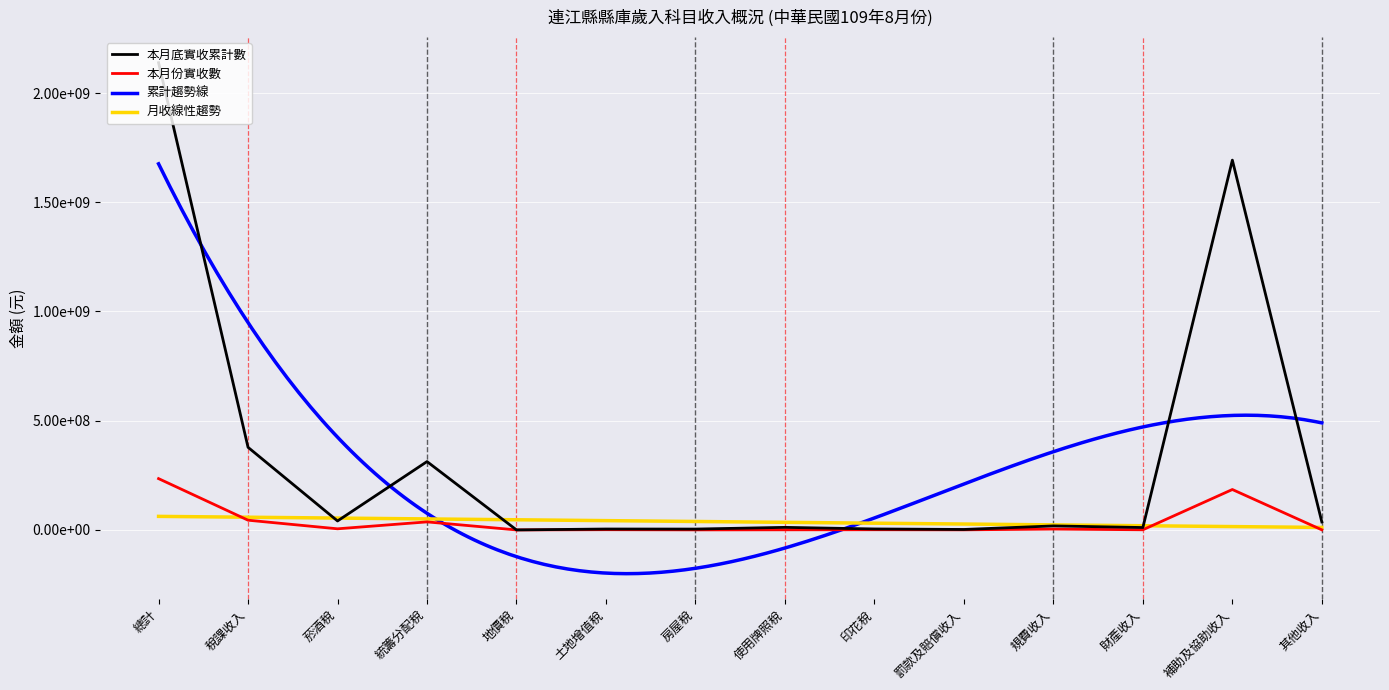

What is the label of the 4th point from the left?

統籌分配稅